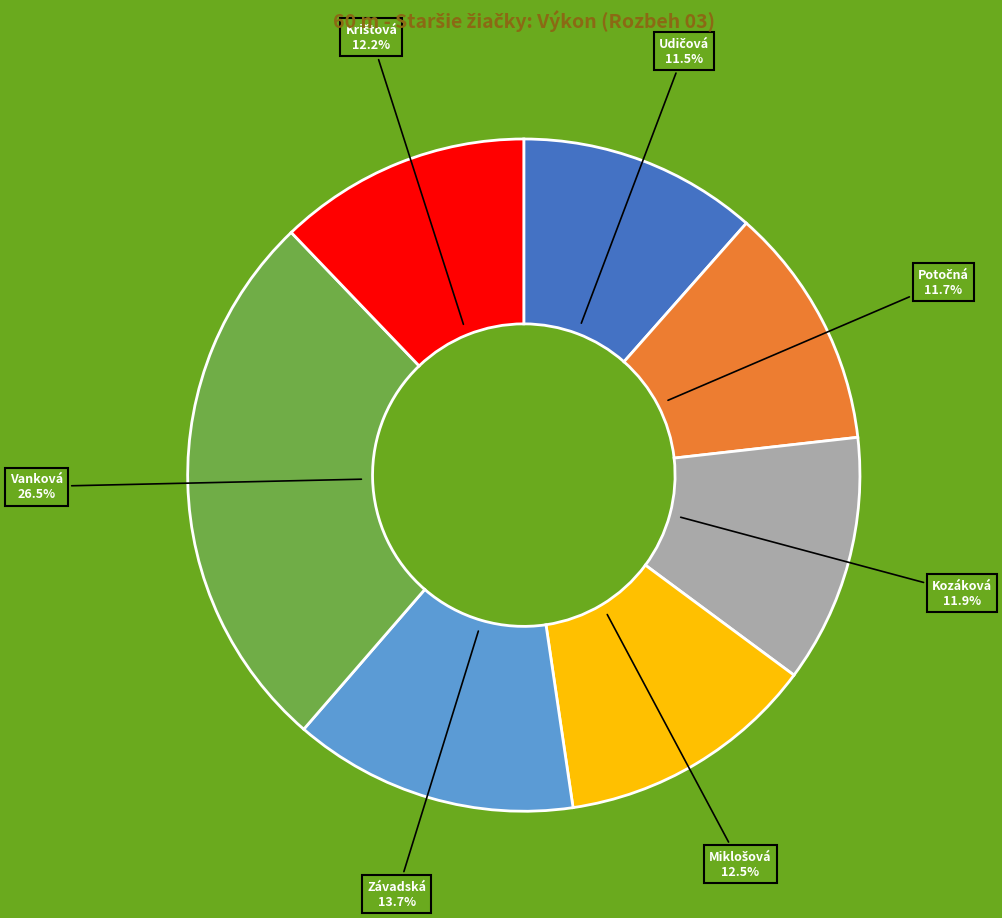

Is there any slice that represents more than half of the pie?

No